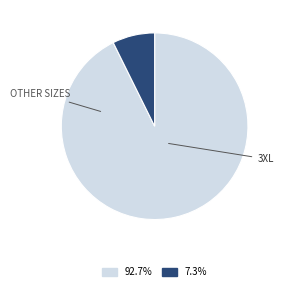

Is there any slice that represents more than half of the pie?

Yes